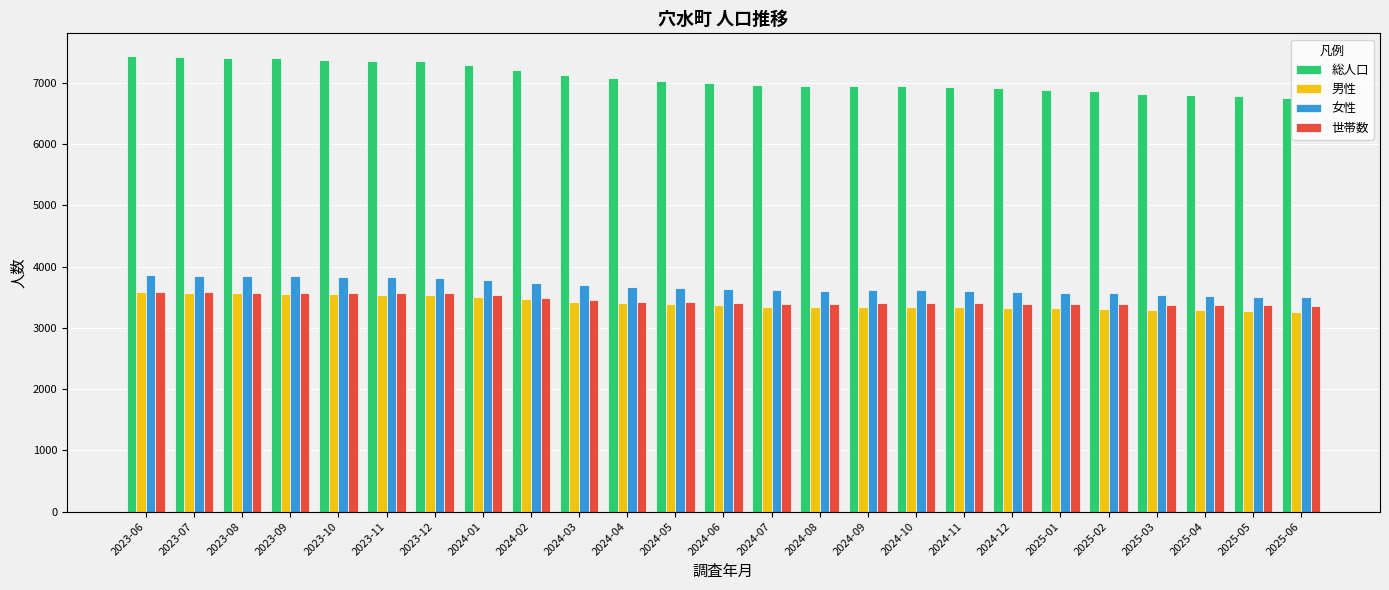

What is the spread (max minus min) of values at 2024-07?

3617